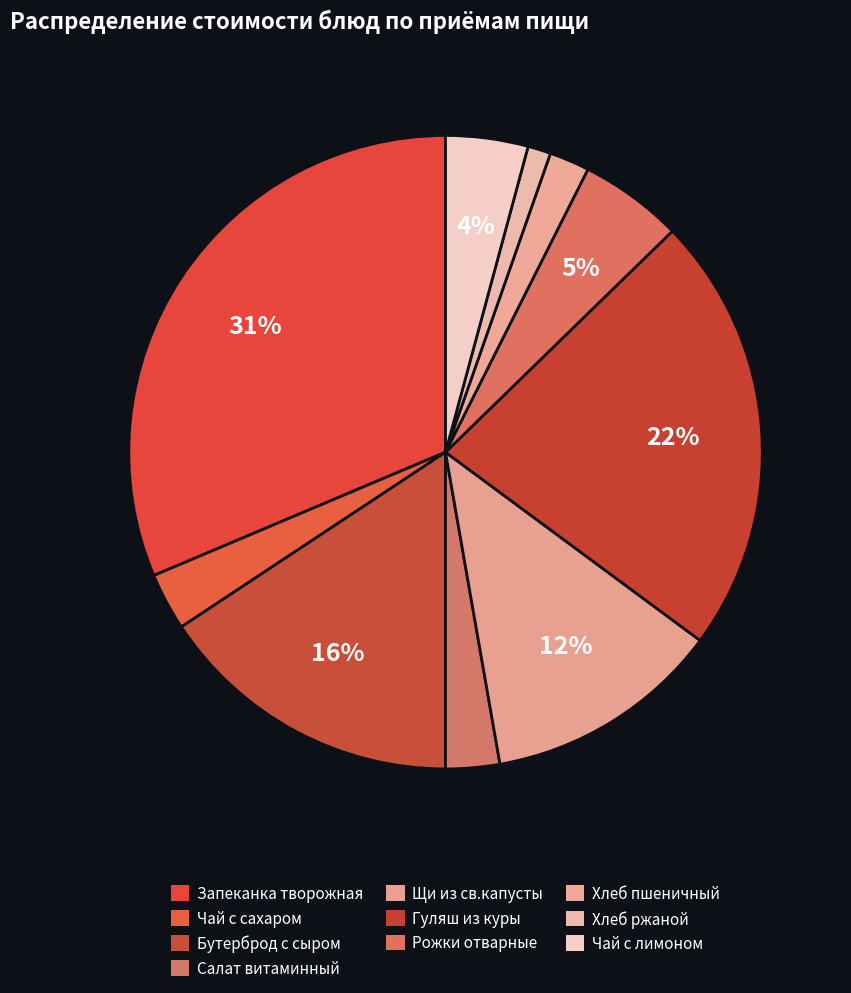

Is it true that Чай с сахаром is 1% of the pie?

False